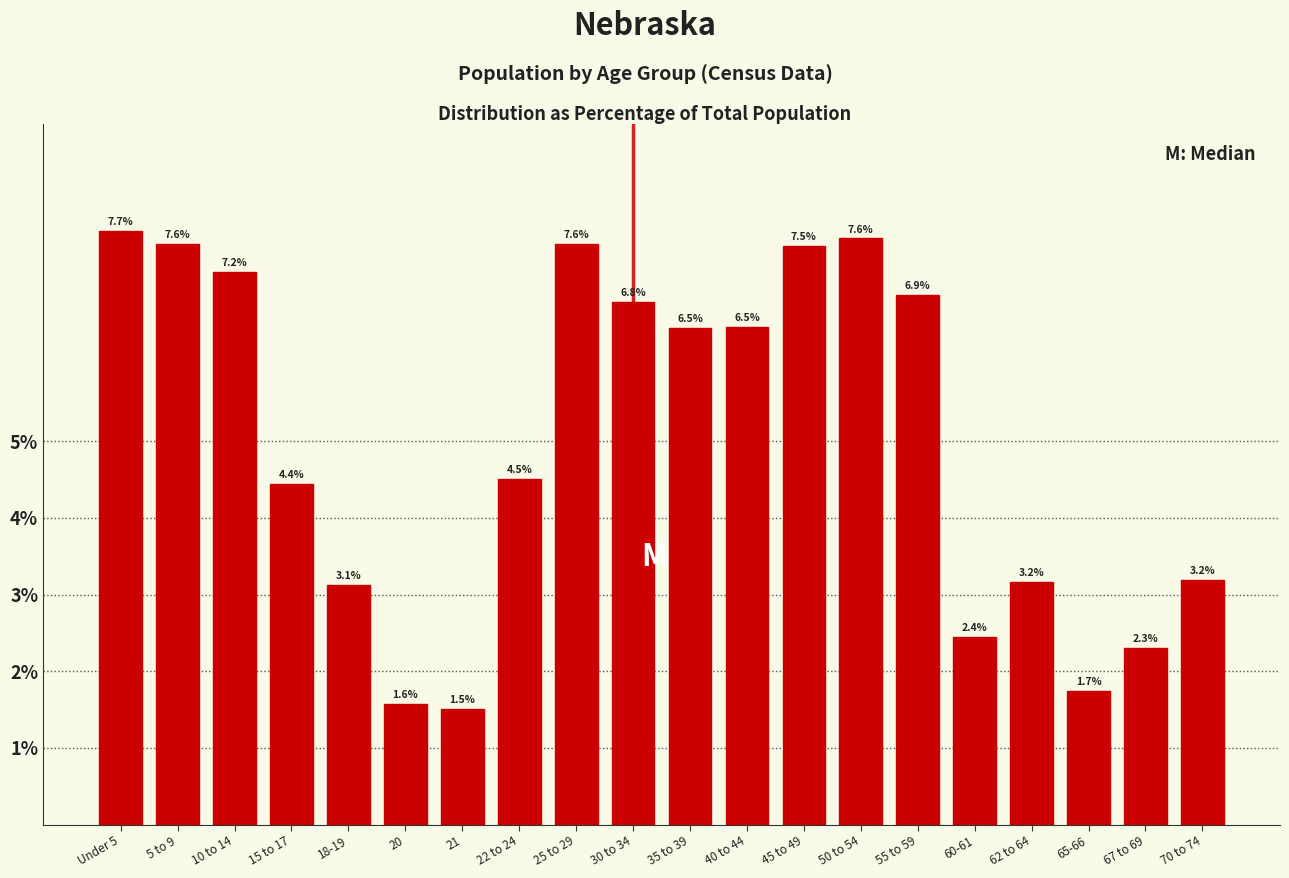

Reading left to right, what are all the values shown in this chart?

7.7	7.6	7.2	4.4	3.1	1.6	1.5	4.5	7.6	6.8	6.5	6.5	7.5	7.6	6.9	2.4	3.2	1.7	2.3	3.2